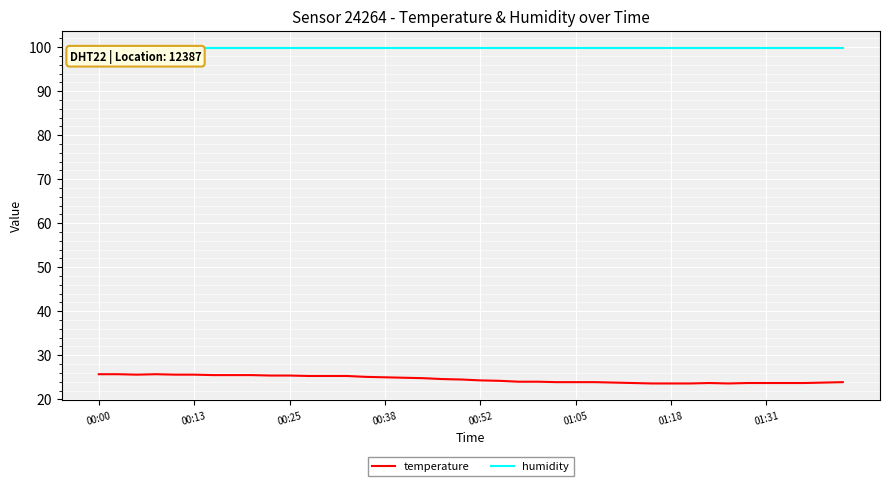

What is the minimum value shown in the chart?

23.6